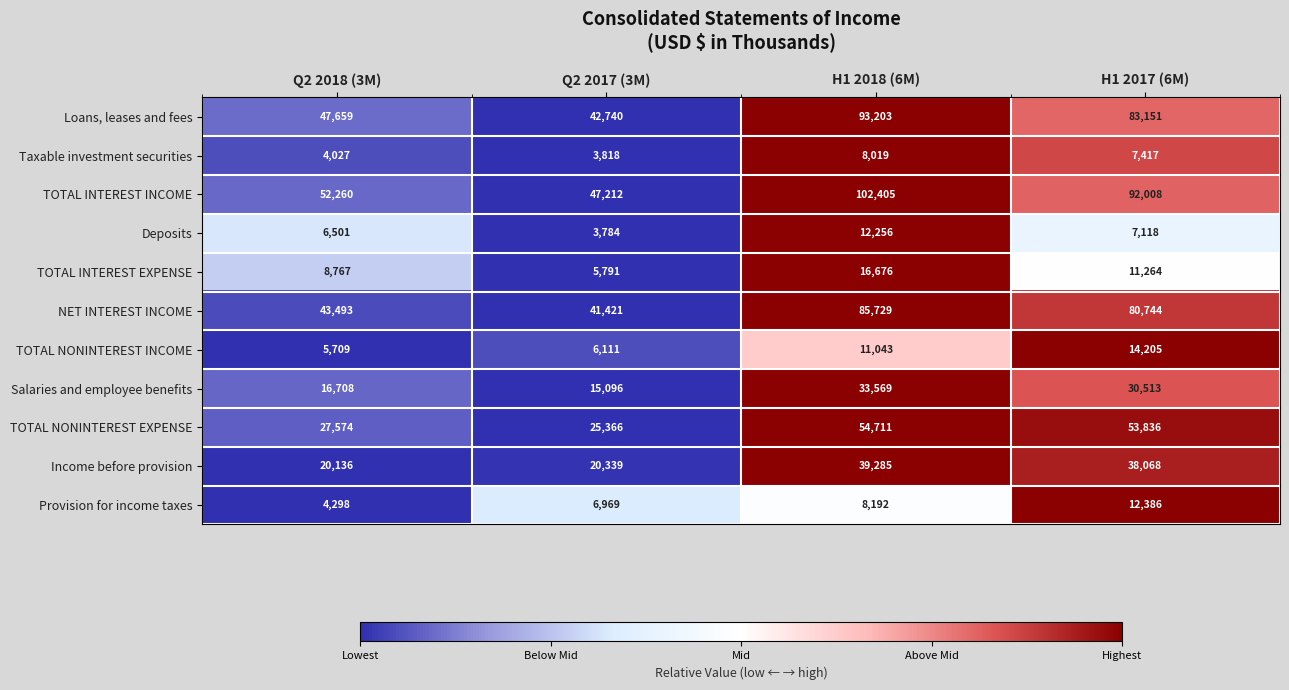

Which label corresponds to the largest value in the chart?

H1 2018 (6M)